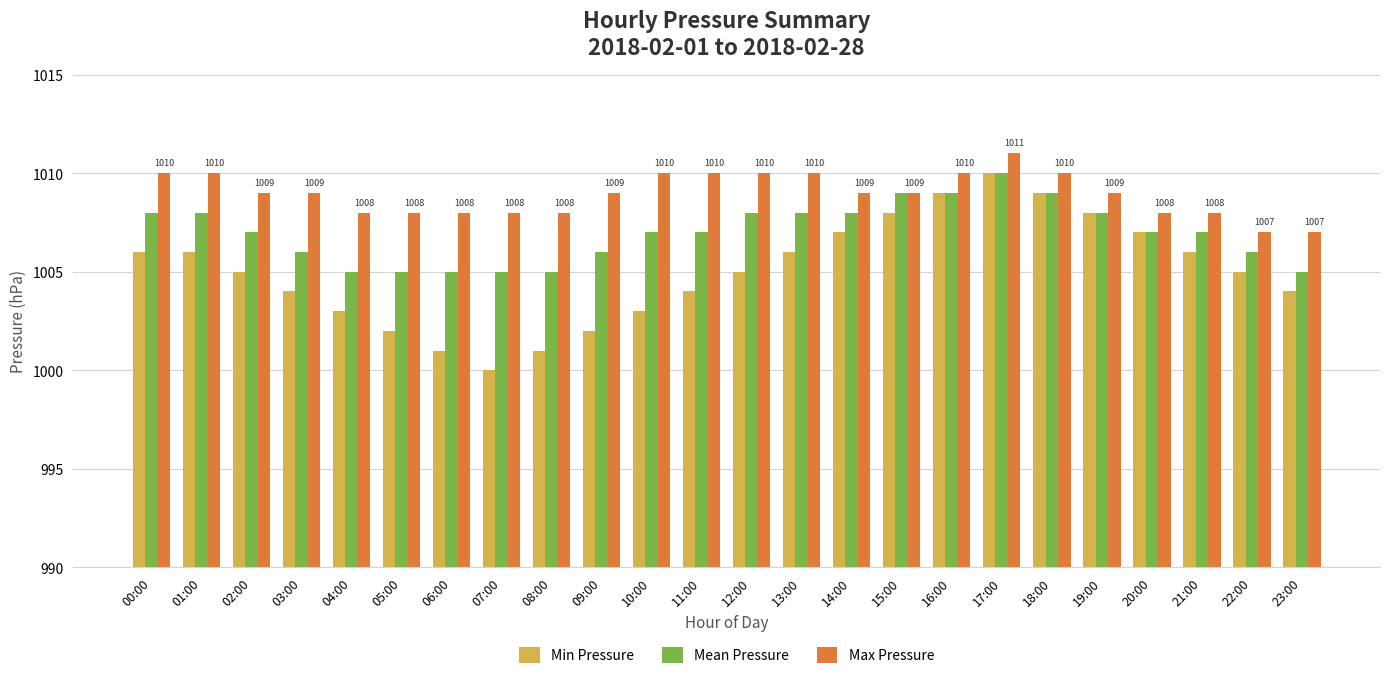

Reading left to right, list all the values displayed in this chart.

Min Pressure: 00:00=1006	01:00=1006	02:00=1005	03:00=1004	04:00=1003	05:00=1002	06:00=1001	07:00=1000	08:00=1001	09:00=1002	10:00=1003	11:00=1004	12:00=1005	13:00=1006	14:00=1007	15:00=1008	16:00=1009	17:00=1010	18:00=1009	19:00=1008	20:00=1007	21:00=1006	22:00=1005	23:00=1004
Mean Pressure: 00:00=1008	01:00=1008	02:00=1007	03:00=1006	04:00=1005	05:00=1005	06:00=1005	07:00=1005	08:00=1005	09:00=1006	10:00=1007	11:00=1007	12:00=1008	13:00=1008	14:00=1008	15:00=1009	16:00=1009	17:00=1010	18:00=1009	19:00=1008	20:00=1007	21:00=1007	22:00=1006	23:00=1005
Max Pressure: 00:00=1010	01:00=1010	02:00=1009	03:00=1009	04:00=1008	05:00=1008	06:00=1008	07:00=1008	08:00=1008	09:00=1009	10:00=1010	11:00=1010	12:00=1010	13:00=1010	14:00=1009	15:00=1009	16:00=1010	17:00=1011	18:00=1010	19:00=1009	20:00=1008	21:00=1008	22:00=1007	23:00=1007